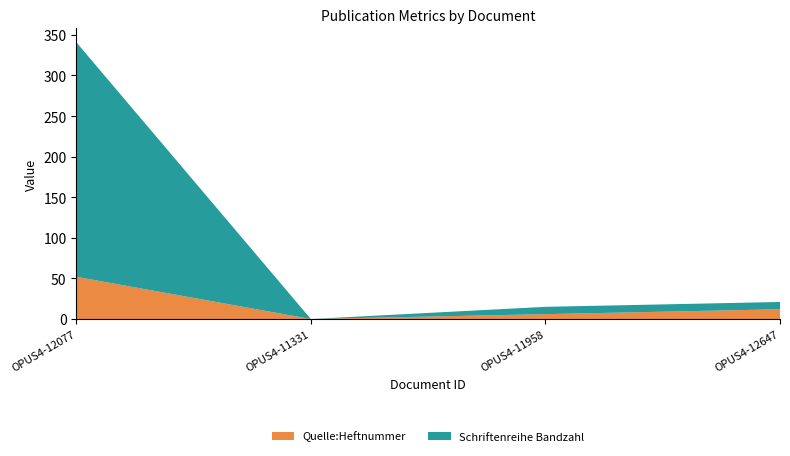

Reading right to left, transcribe all the data shown in this chart.

Quelle:Heftnummer: OPUS4-12647=12	OPUS4-11958=6	OPUS4-11331=0	OPUS4-12077=52
Schriftenreihe Bandzahl: OPUS4-12647=9	OPUS4-11958=9	OPUS4-11331=0	OPUS4-12077=289